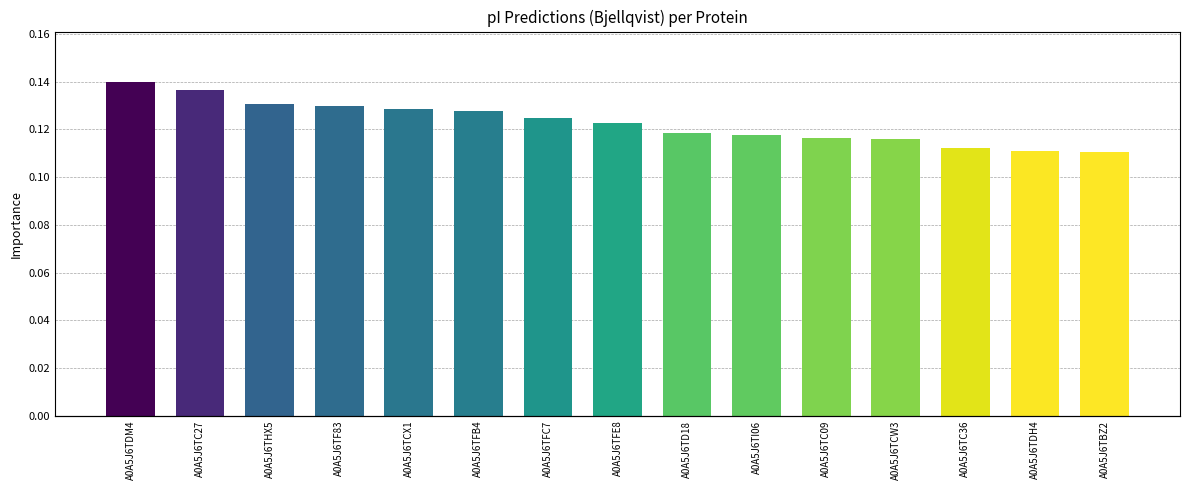

At which category does the chart reach its peak across all series?

A0A5J6TDM4